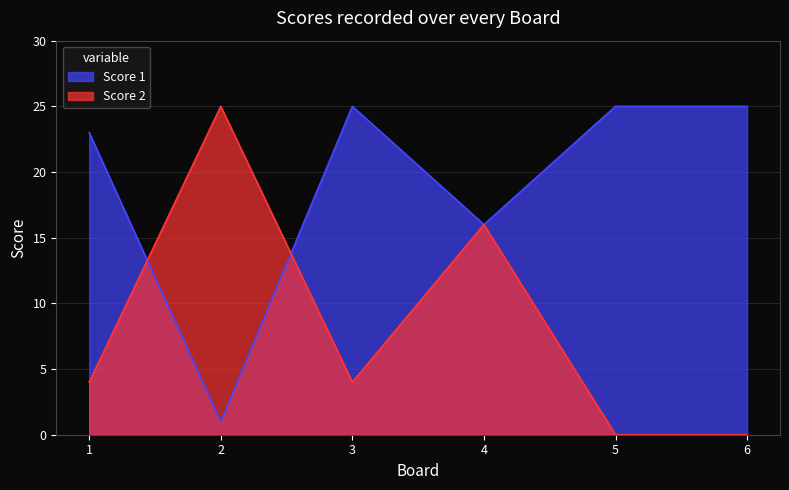

Between which two adjacent categories do Score 1 and Score 2 first intersect?

1 and 2